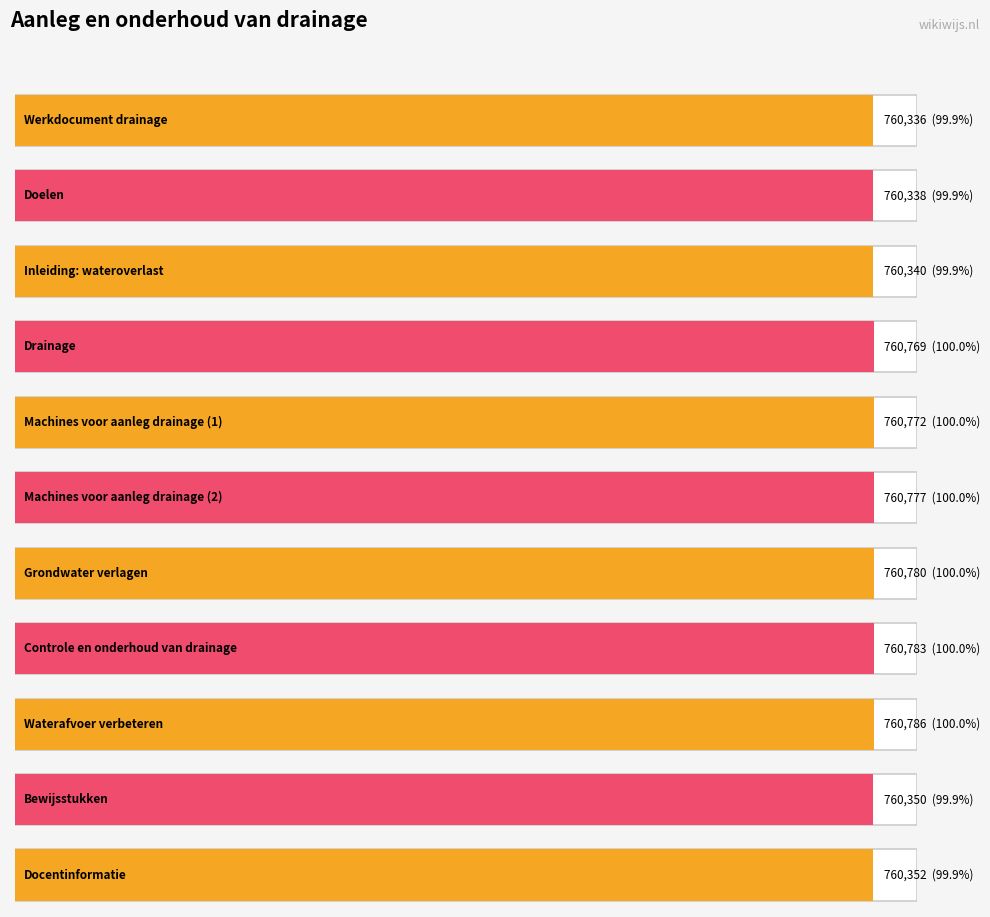

What position from the right is Machines voor aanleg drainage (1)?

7